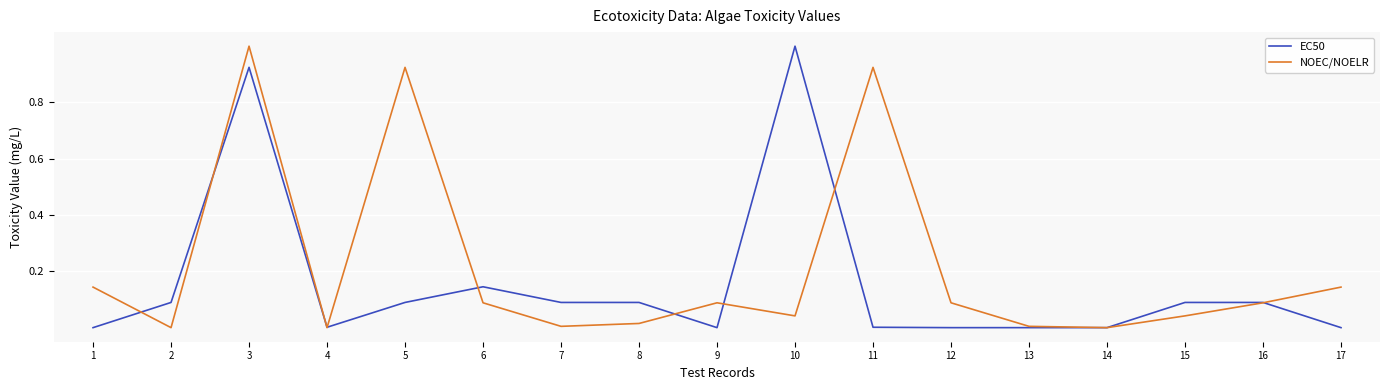

What is the greatest value displayed?

1.0